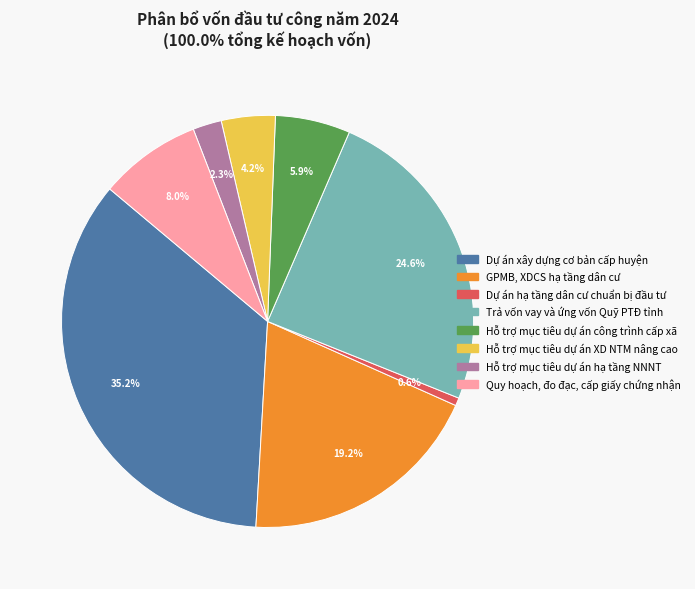

Which has a higher value, Quy hoạch, đo đạc, cấp giấy chứng nhận or Dự án hạ tầng dân cư chuẩn bị đầu tư?

Quy hoạch, đo đạc, cấp giấy chứng nhận